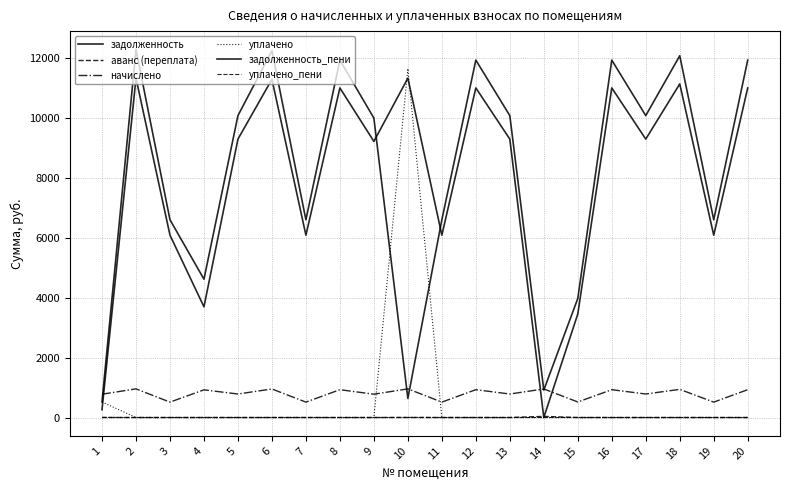

At which label is уплачено closest to 5823?

1